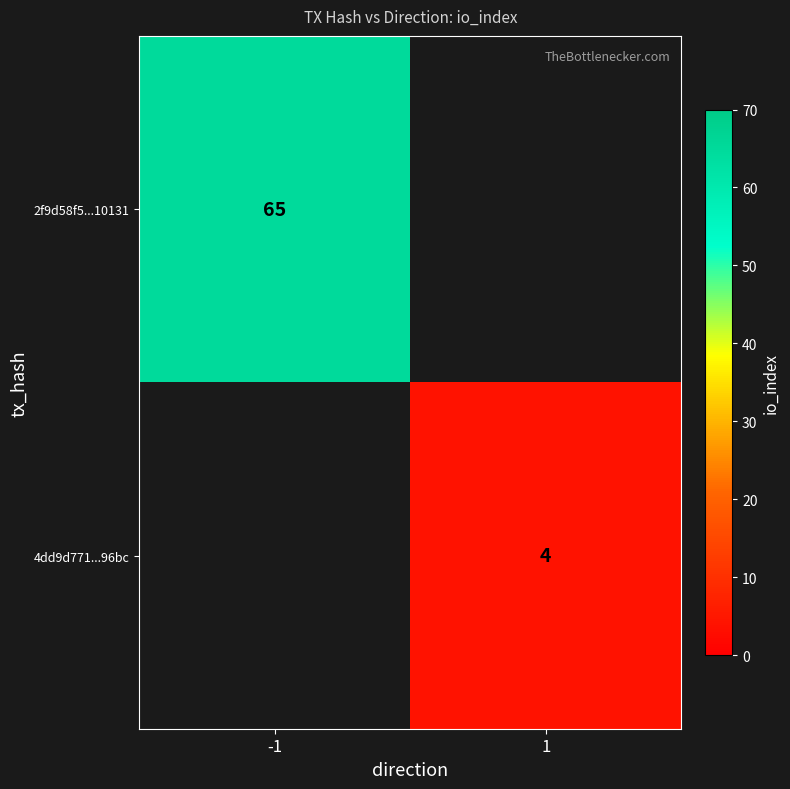

The 4dd9d771...96bc series shows 1 at 1. True or false?

False